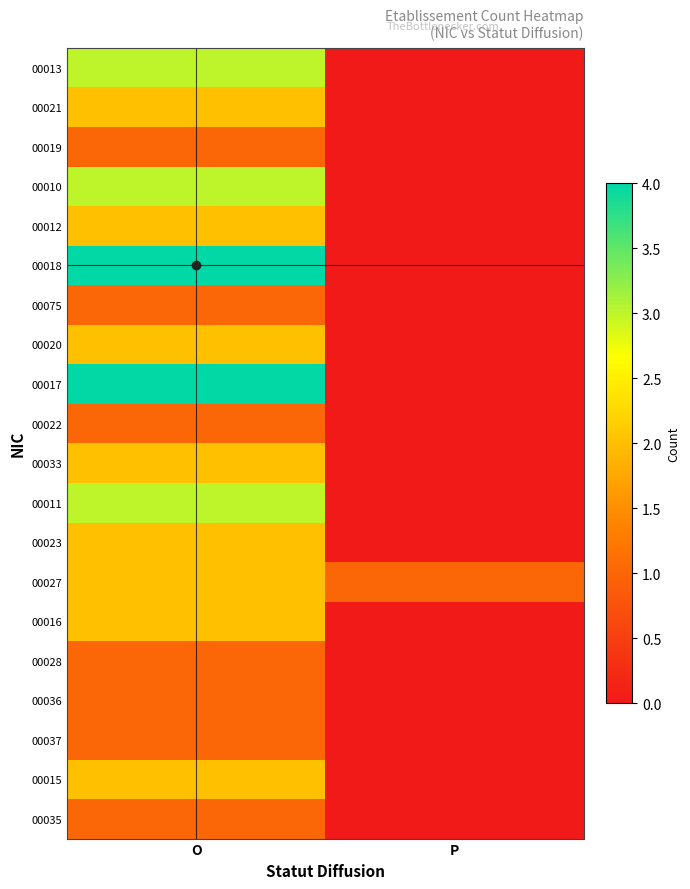

Which series has the largest range (max minus min)?

00018